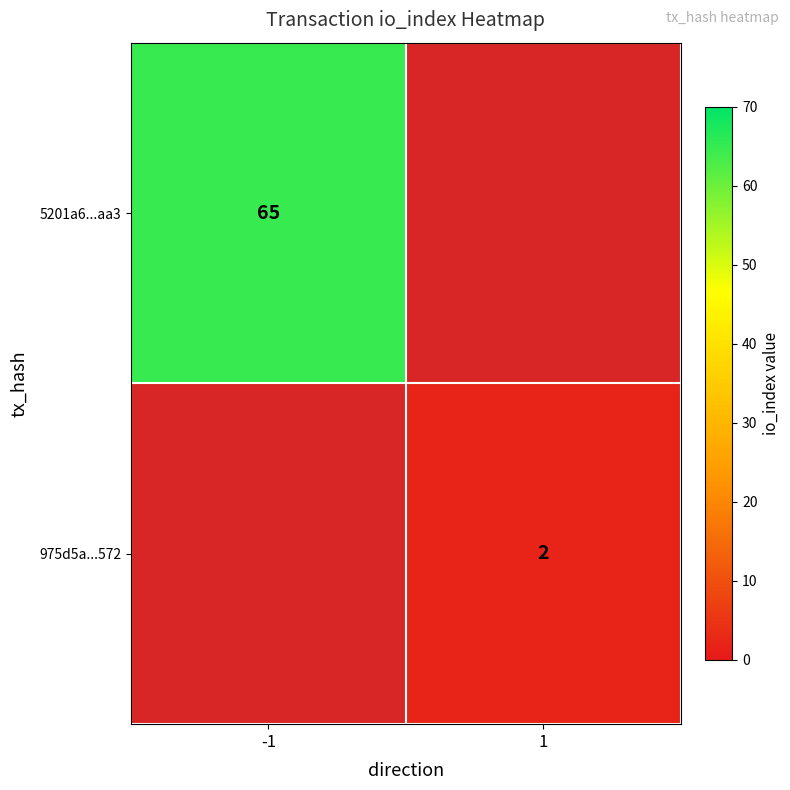

What is the smallest value displayed?

2.0